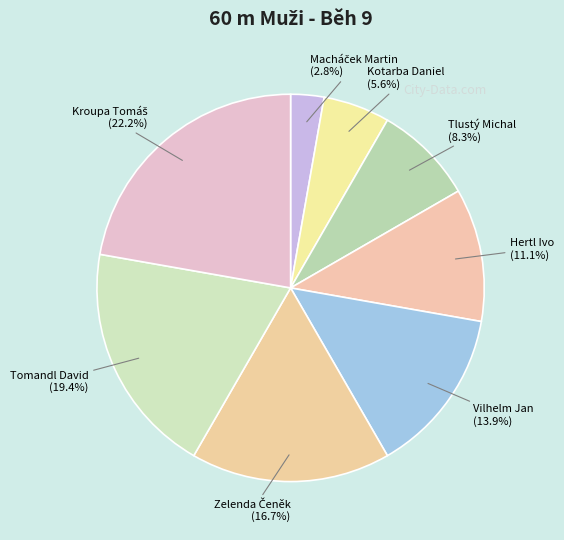

Is there a majority slice in this chart?

No